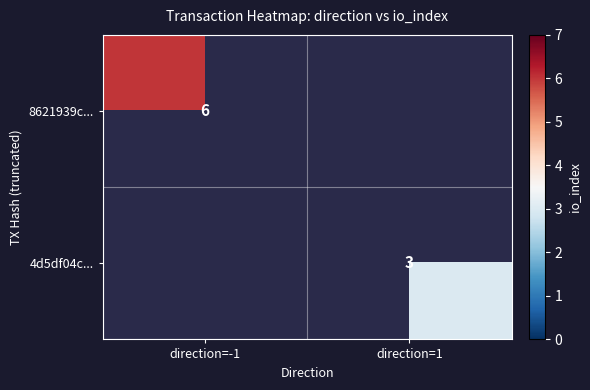

The value of 8621939c... at direction=-1 is 4. True or false?

False